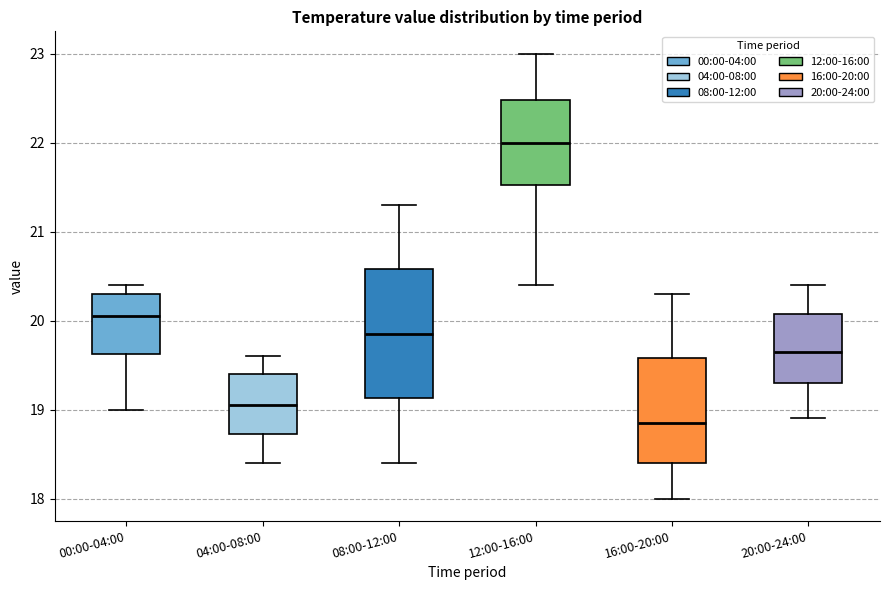

Reading left to right, read every box against the y-axis: the position of its median line, the range the box covers, and the ends of its whiskers. The values are not printed on the chart, so give them approximately, as read against the axis.

00:00-04:00: median 20.1, box 19.6 to 20.3, whiskers 19.0 to 20.4
04:00-08:00: median 19.1, box 18.7 to 19.4, whiskers 18.4 to 19.6
08:00-12:00: median 19.9, box 19.1 to 20.6, whiskers 18.4 to 21.3
12:00-16:00: median 22.0, box 21.5 to 22.5, whiskers 20.4 to 23.0
16:00-20:00: median 18.9, box 18.4 to 19.6, whiskers 18.0 to 20.3
20:00-24:00: median 19.7, box 19.3 to 20.1, whiskers 18.9 to 20.4